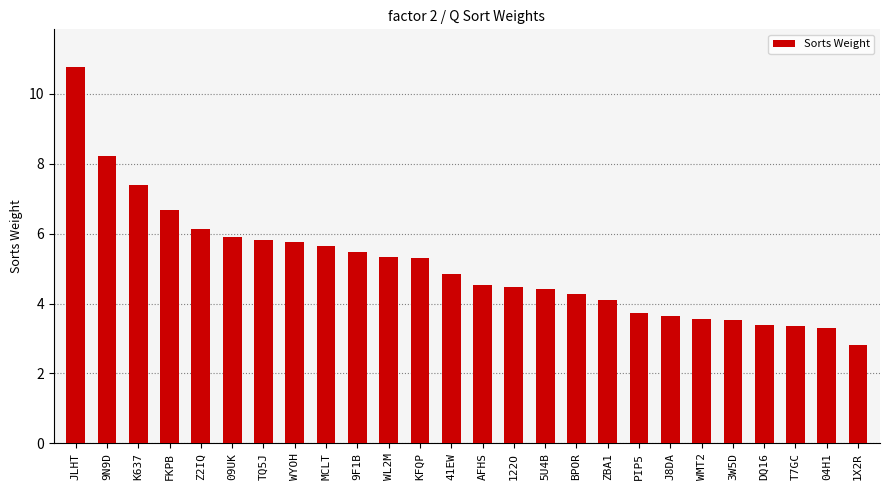

At which category does the chart reach its peak across all series?

JLHT